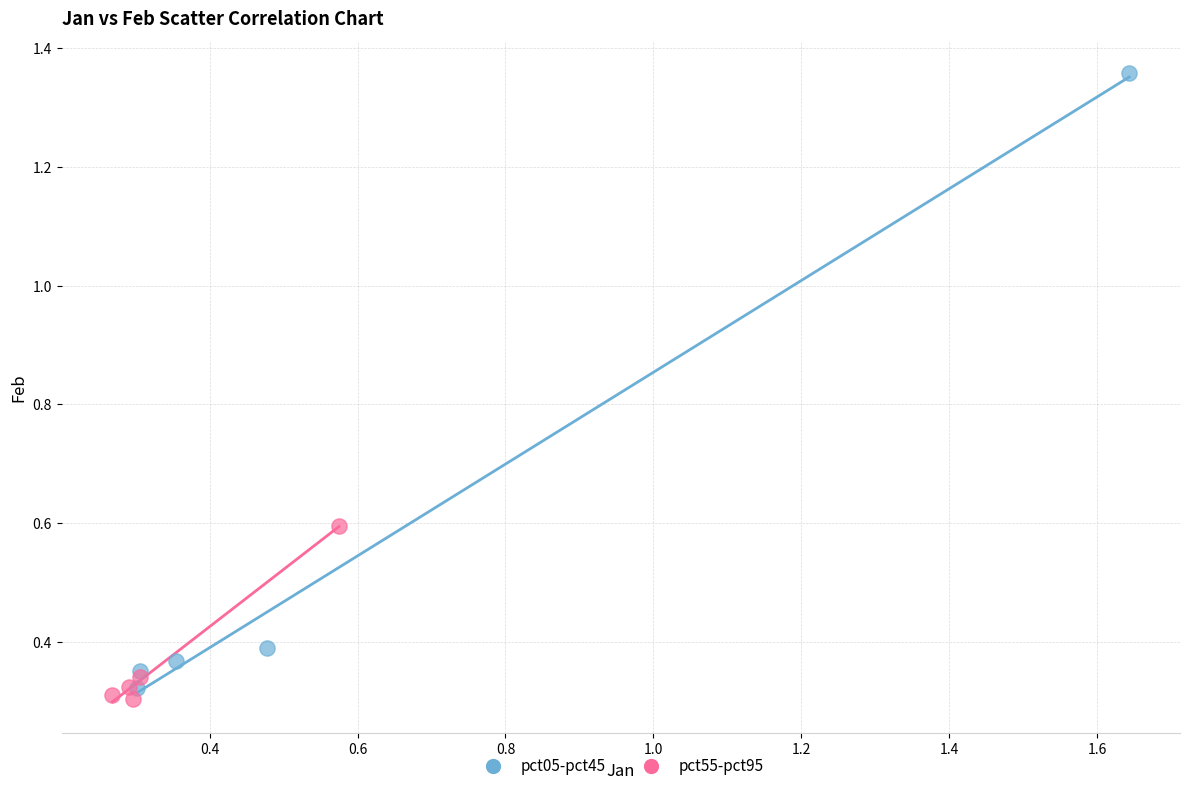

Which series reaches the minimum Y coordinate?

pct55-pct95